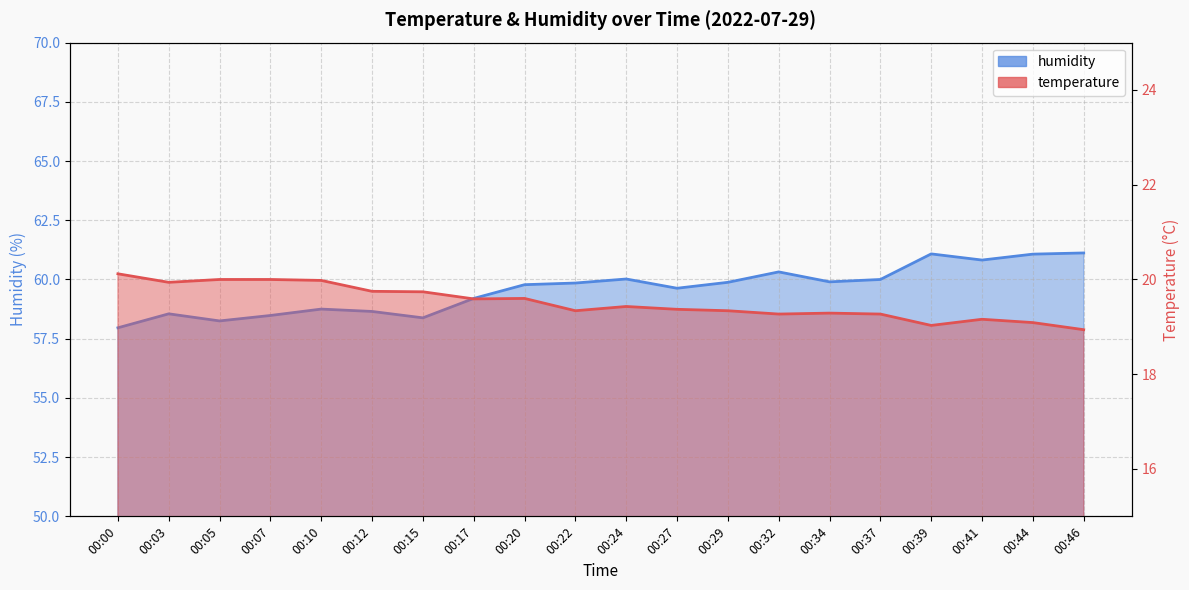

Rank the series by their average value, from lowest to highest.

temperature, humidity